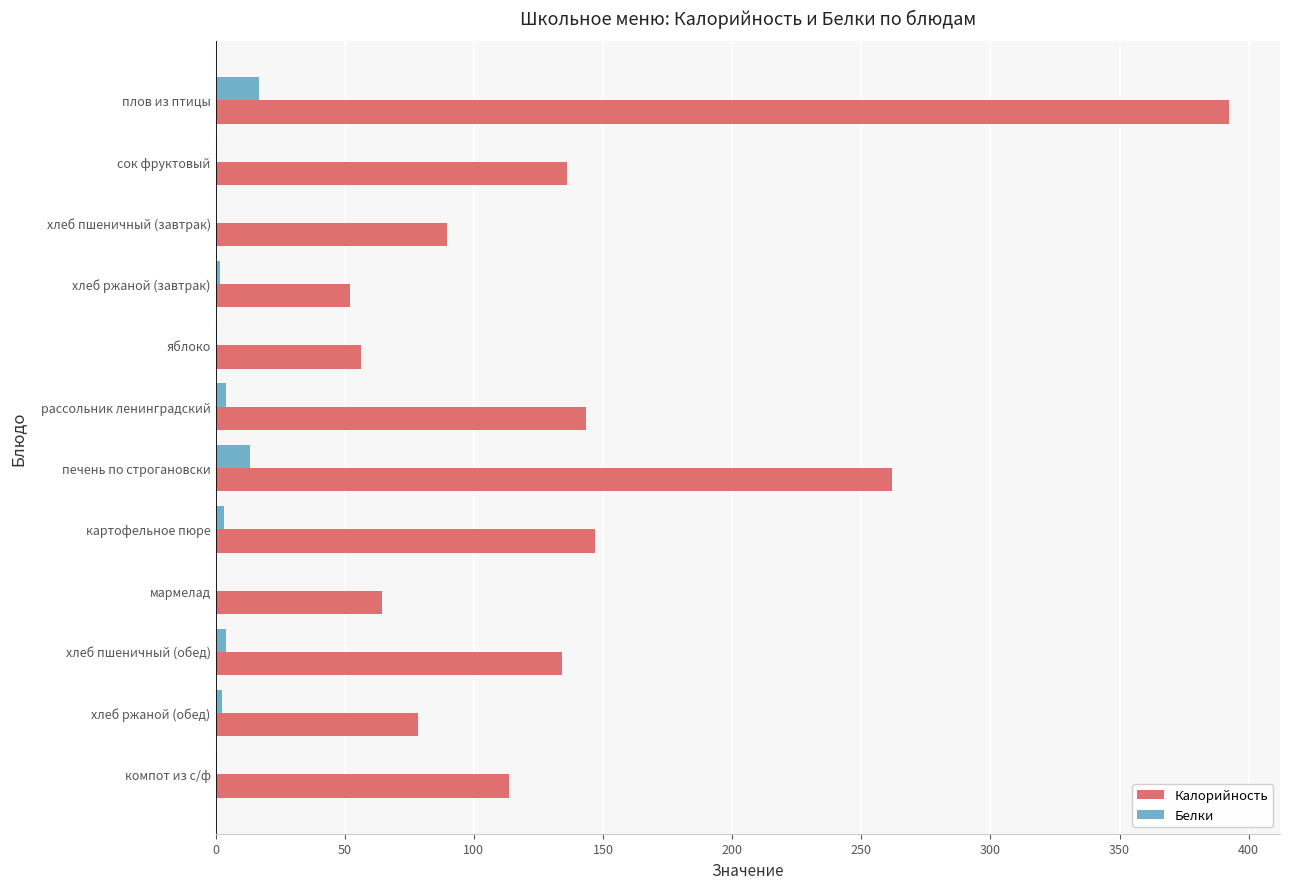

Which category has the highest value across all series?

плов из птицы